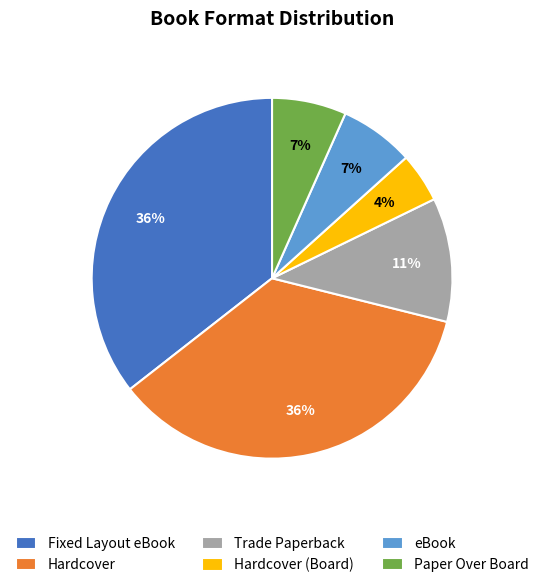

Is there a majority slice in this chart?

No